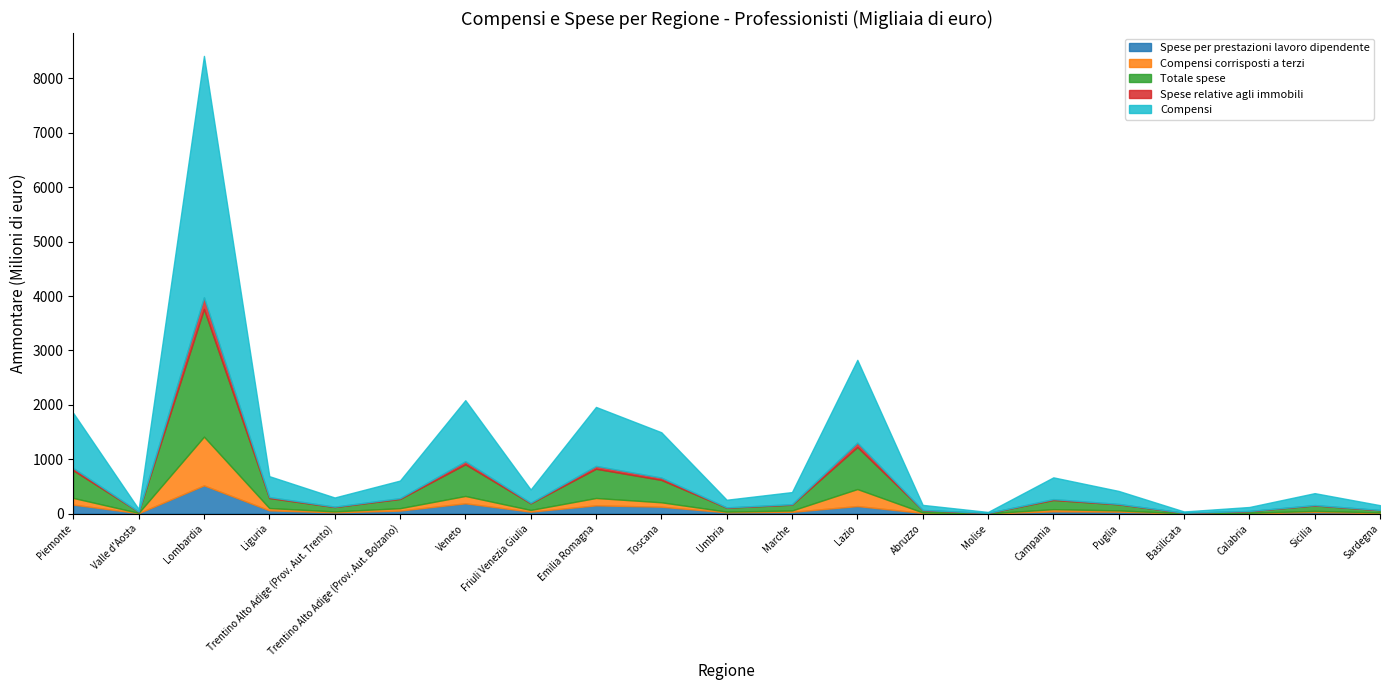

Reading left to right, list all the values displayed in this chart.

Spese per prestazioni lavoro dipendente: 165204	8026	518859	59763	23069	55310	189185	35430	151742	126485	23369	32022	138817	11992	2384	41511	35522	2715	8725	28551	12167
Compensi corrisposti a terzi: 122493	5405	895483	42170	17471	43893	134995	31632	135314	81368	13346	25057	312335	9348	1530	39913	23332	2089	5216	21249	9382
Totale spese: 506824	21432	2347889	184261	80160	170350	581963	122213	536874	411202	71905	106820	772622	42236	7514	168989	111354	9861	31966	100505	41707
Spese relative agli immobili: 42914	1792	214309	17898	7269	14404	57282	10309	52585	42919	5780	9086	80853	3264	634	15641	7665	643	1691	6536	3363
Compensi: 1011628	47062	4437317	384052	168059	323017	1122161	243797	1084240	833270	140137	222618	1521804	93454	18049	400123	238432	23664	73731	219043	88143